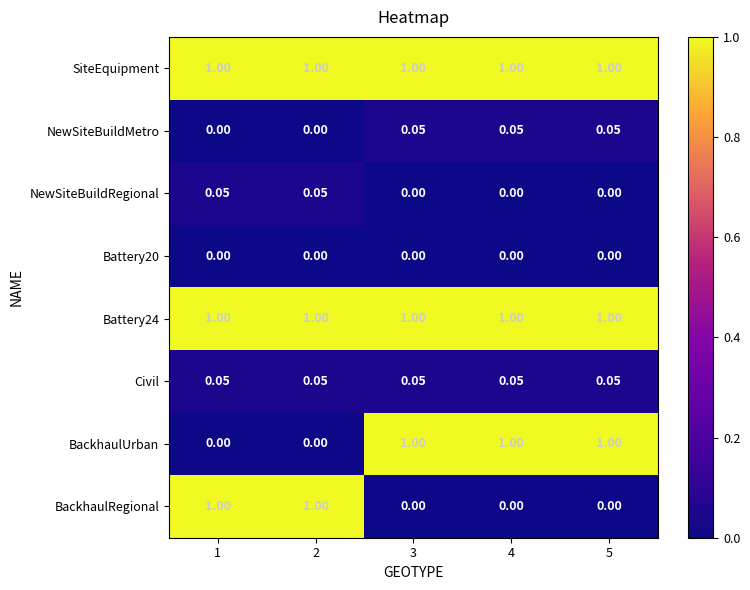

Is the value of Battery20 at 1 greater than the value of NewSiteBuildRegional at 2?

No